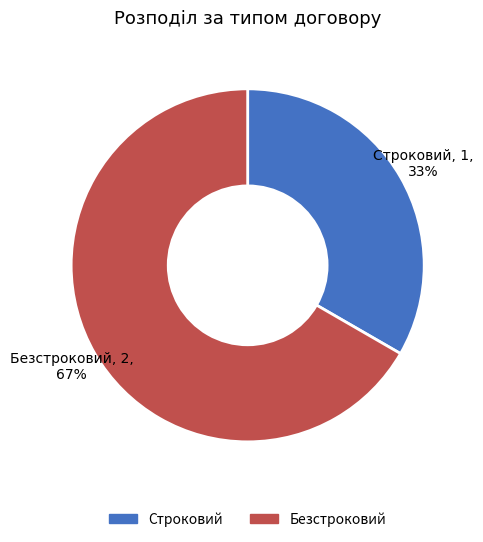

How many segments does this pie chart have?

2